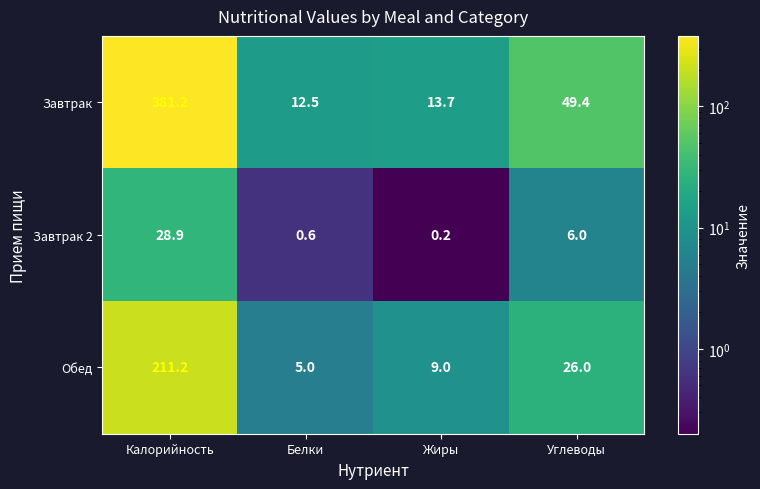

At which label does Завтрак first exceed 49?

Калорийность